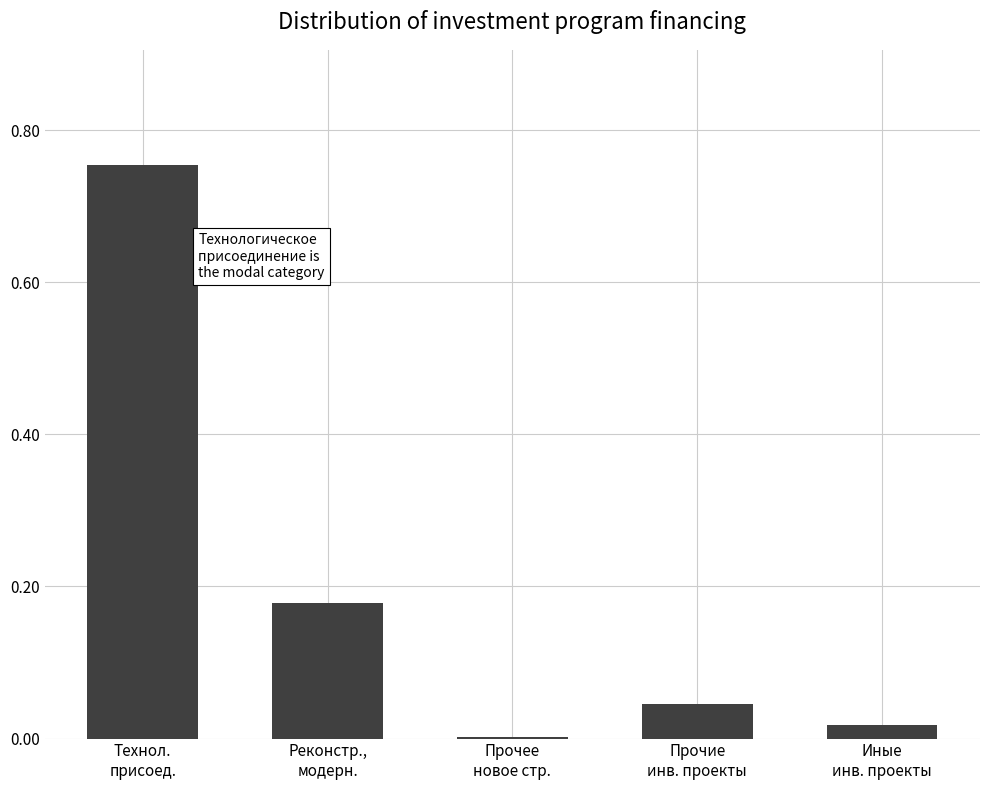

True or false: the data shows 0.0 at Иные
инв. проекты.

True